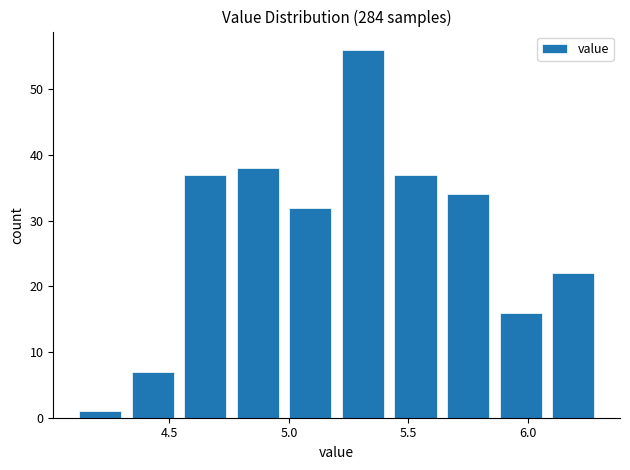

What is the height of the bar covering 5.42 to 5.64 on the x-axis? Neither the bar edges nor the heights are printed on the chart, so give them approximately, as read against the axes.

37